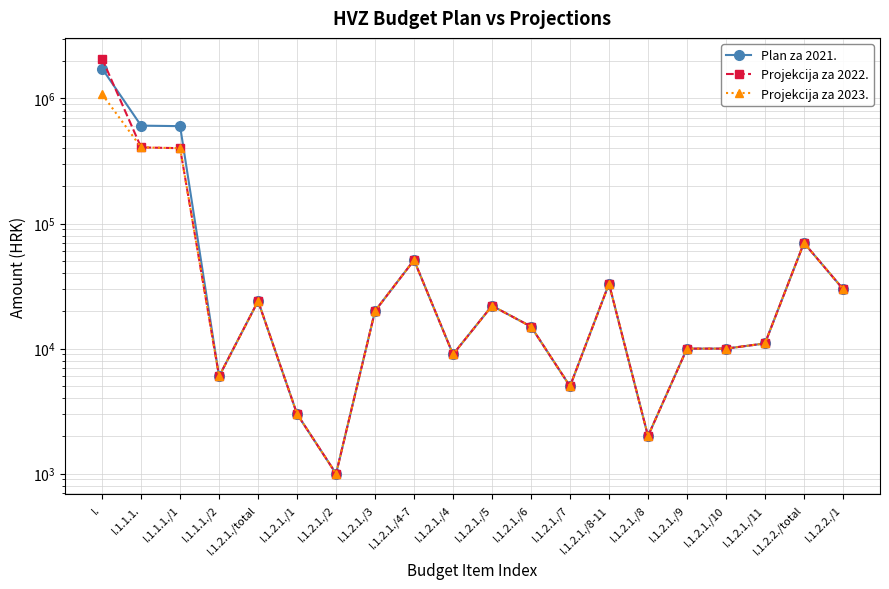

Which series changed the most between I.1.1.1./1 and I.1.2.1./8?

Plan za 2021.